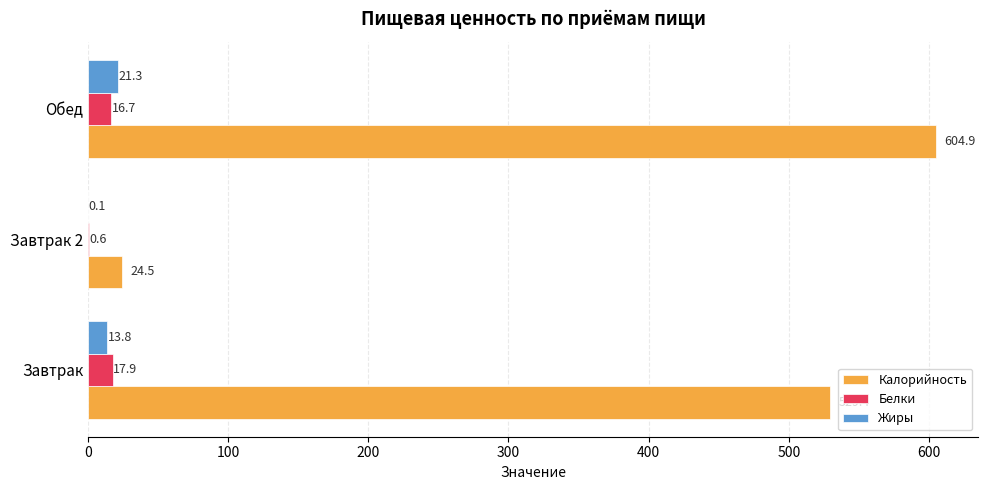

Which series has the largest total across all categories?

Калорийность